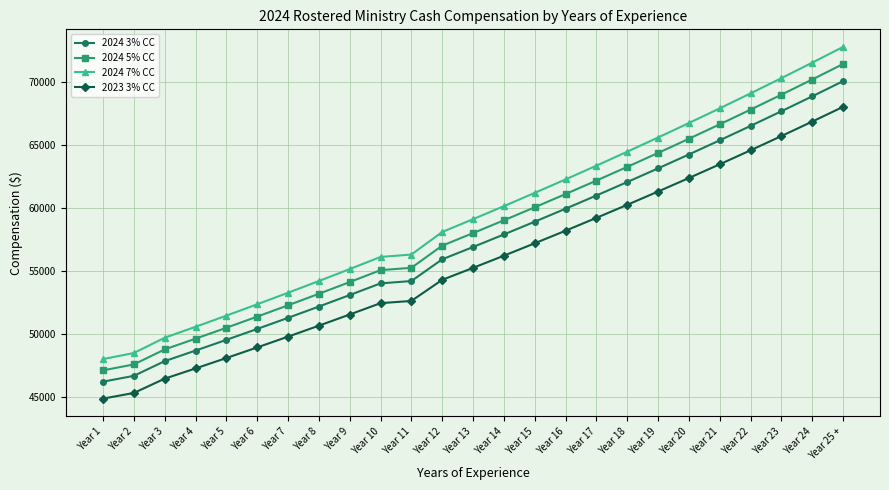

What is the spread (max minus min) of values at Year 25 +?

4762